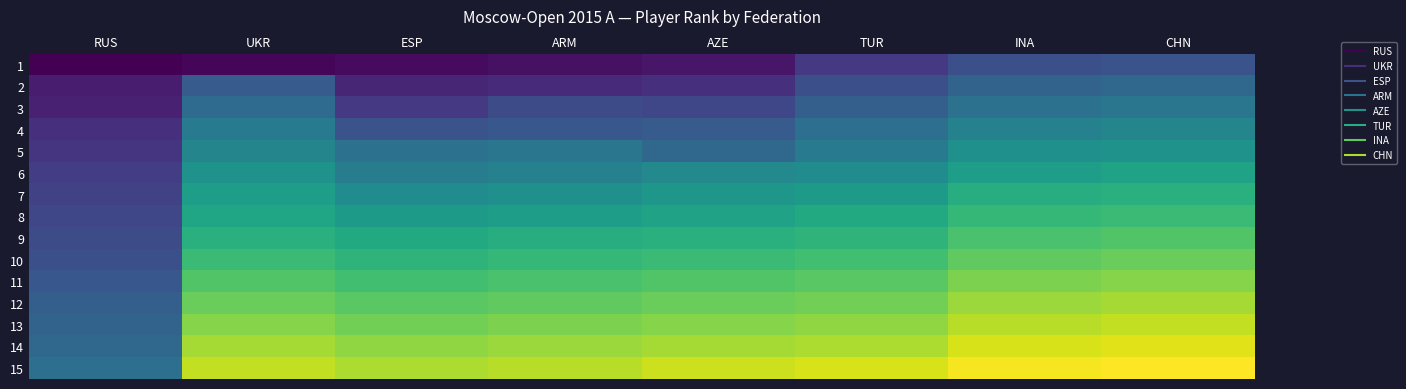

What is the spread (max minus min) of values at ARM?

56